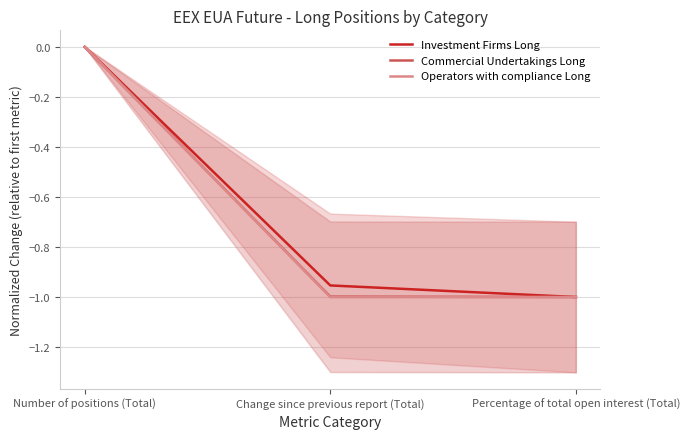

How many values in Investment Firms Long are below zero?

2